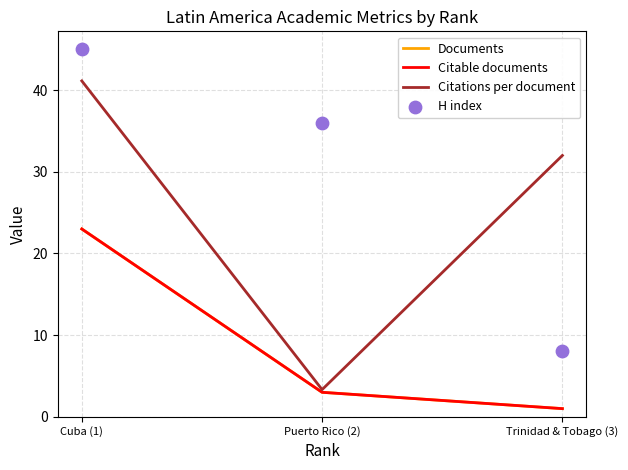

Is the value of H index at Puerto Rico (2) greater than the value of Documents at Trinidad & Tobago (3)?

Yes